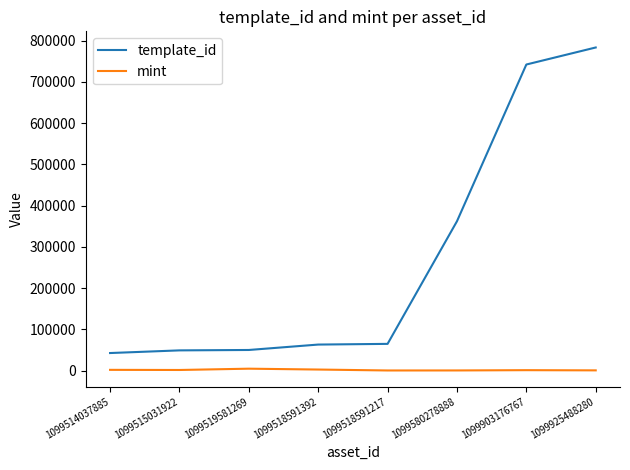

Does the chart display data point markers on the line(s)?

No